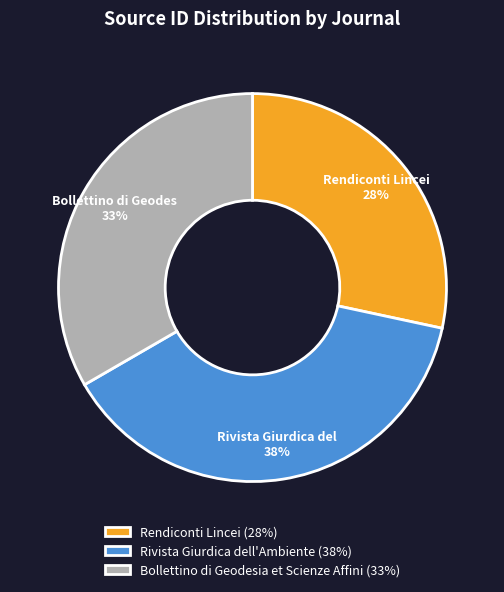

Is the sum of Rendiconti Lincei (28%) and Bollettino di Geodesia et Scienze Affini (33%) greater than half?

Yes